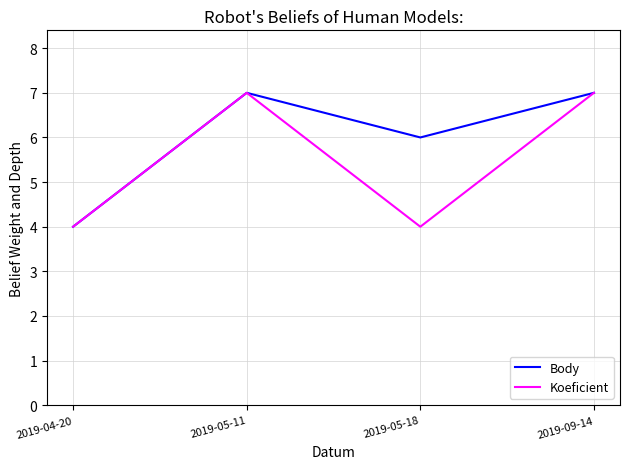

What is the smallest value displayed?

4